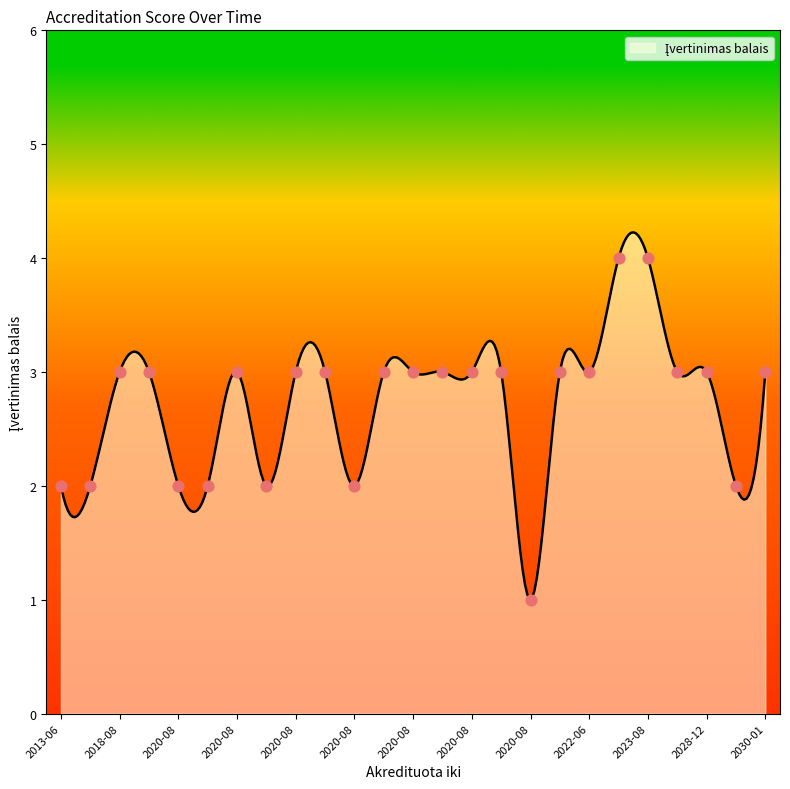

What is the ratio of the value at 2020-08-31 to the value at 2020-08-31?

1.0